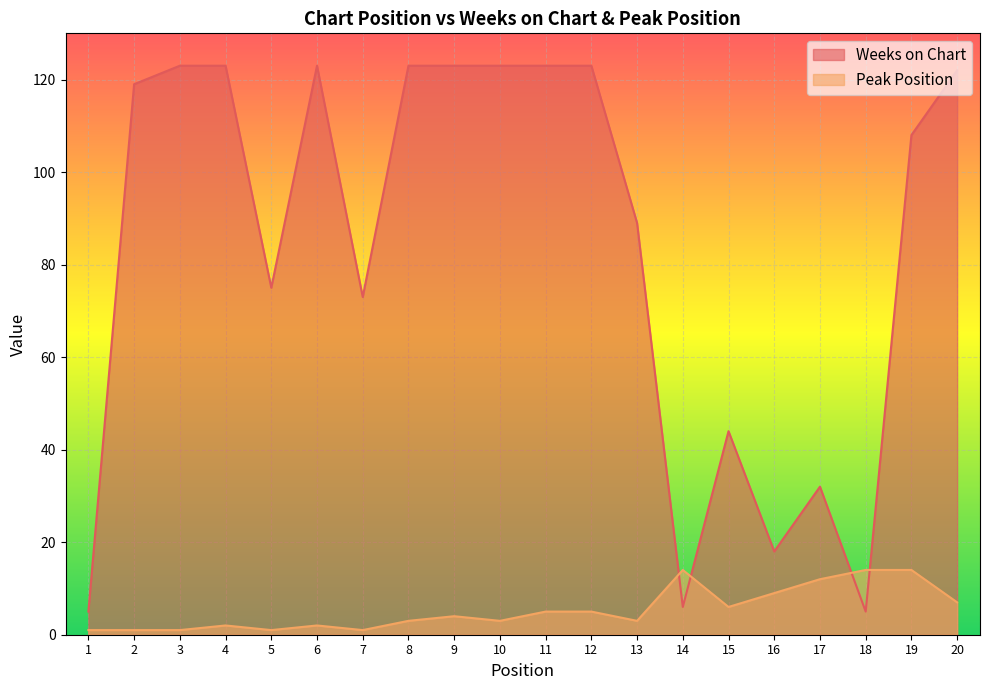

At which label is Weeks on Chart closest to 64?

7